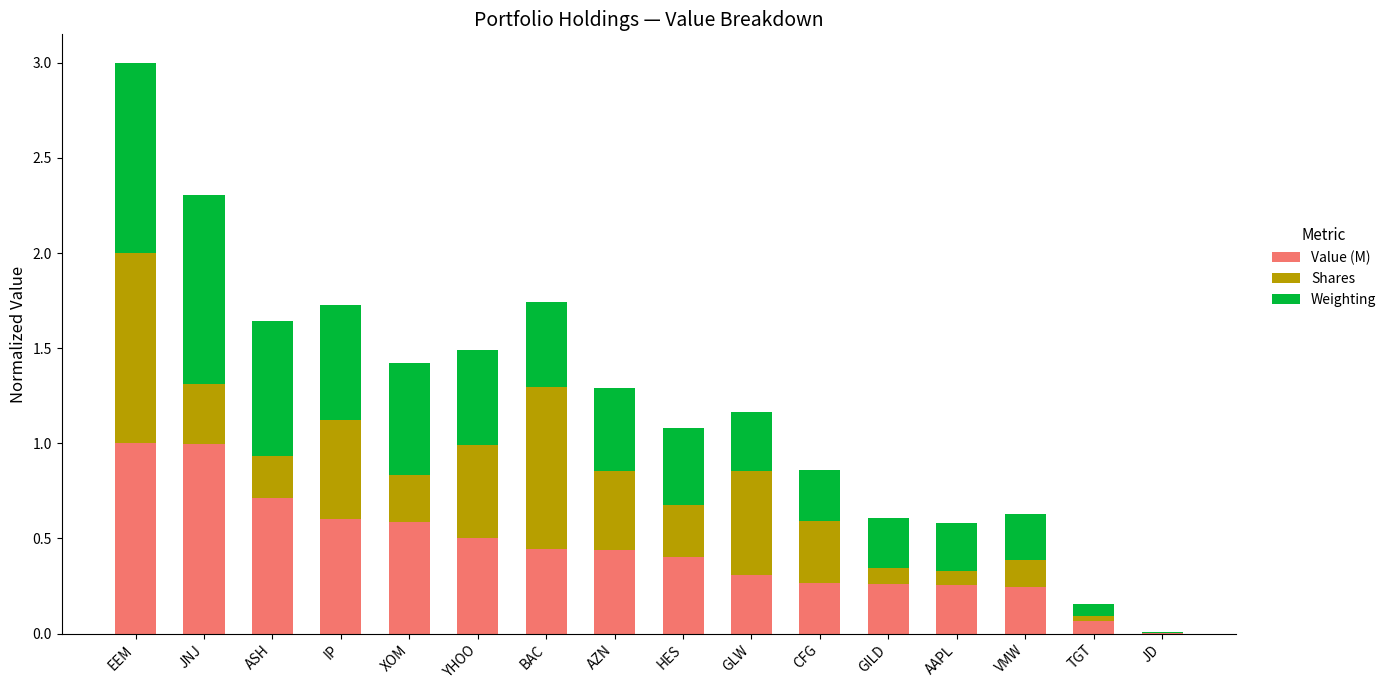

At which category is the sum across all series the highest?

EEM